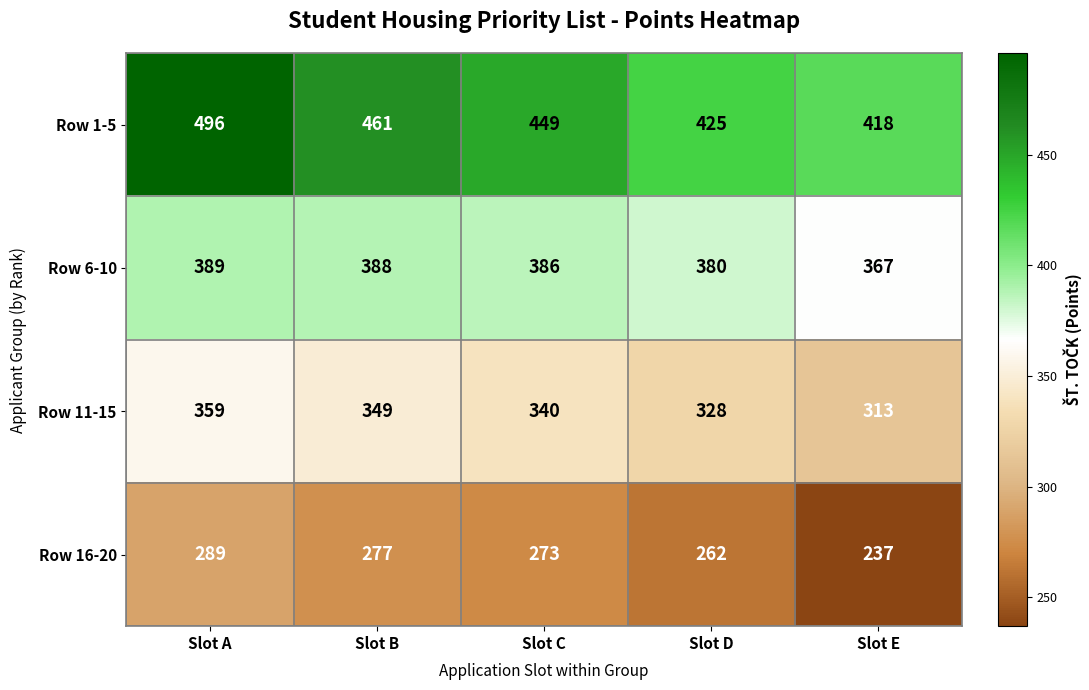

What is the minimum value shown in the chart?

237